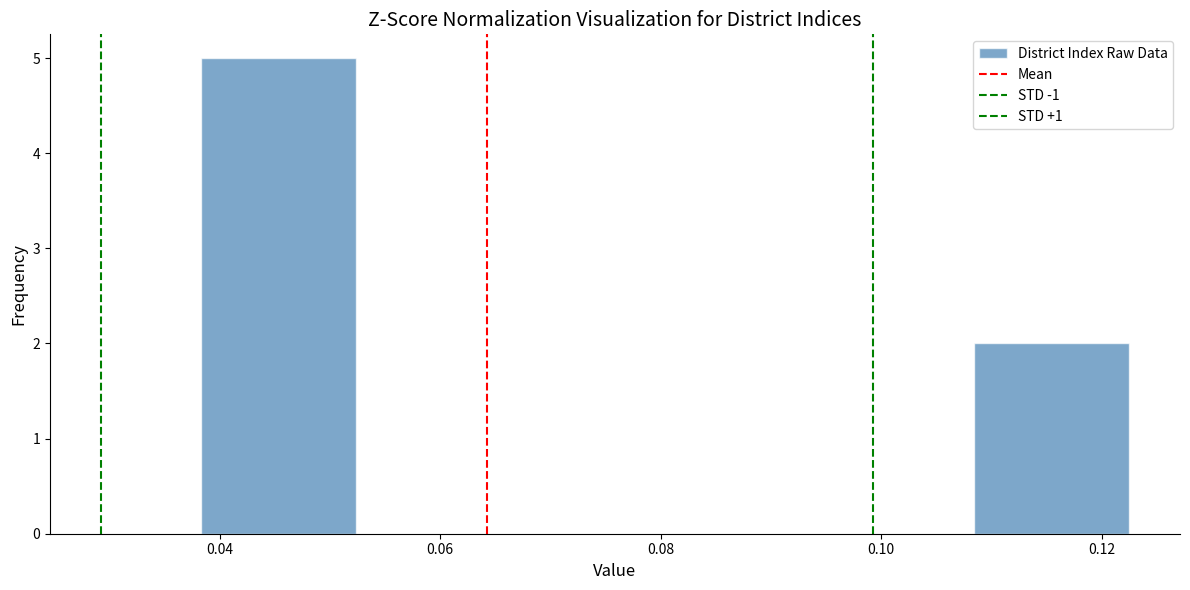

How tall is the bar that spans 0.038 to 0.052 on the x-axis? Neither the bar edges nor the heights are printed on the chart, so give them approximately, as read against the axes.

5